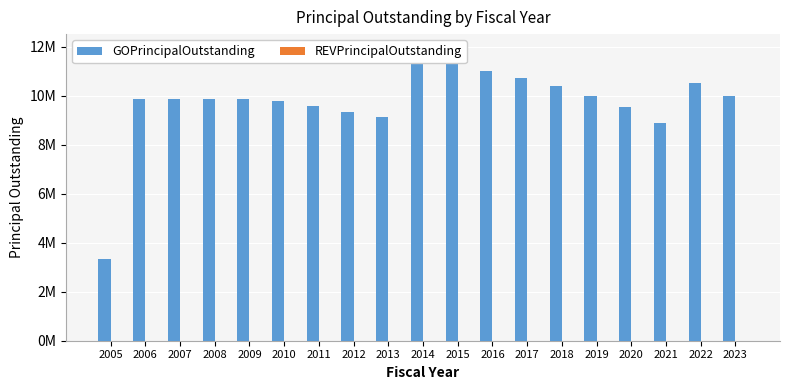

At which label does GOPrincipalOutstanding reach its minimum?

2005